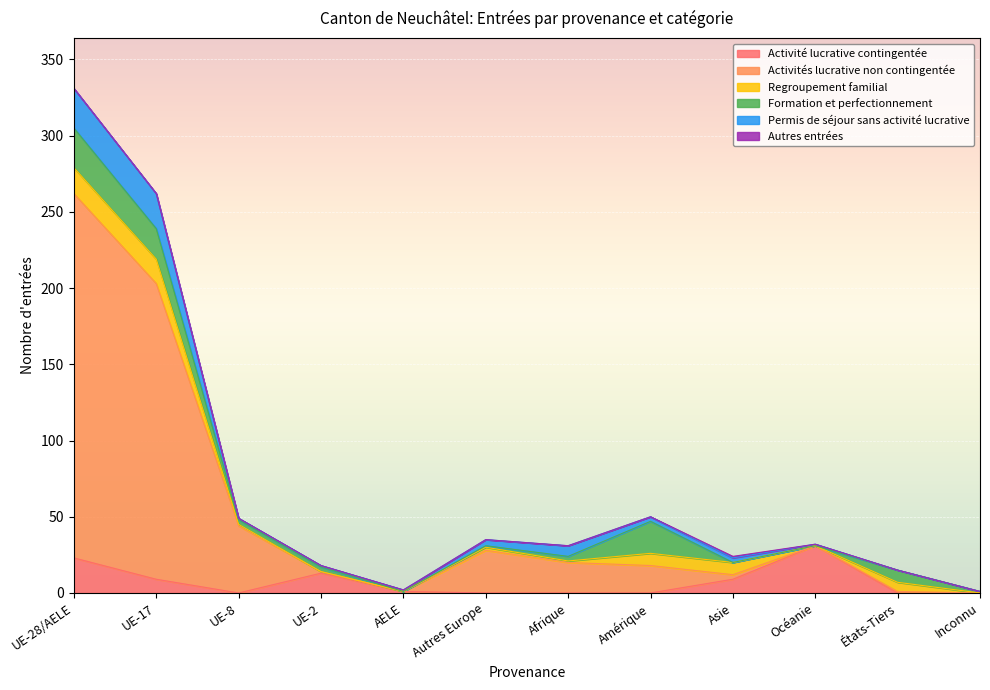

At which category does Formation et perfectionnement reach its first local peak?

Amérique